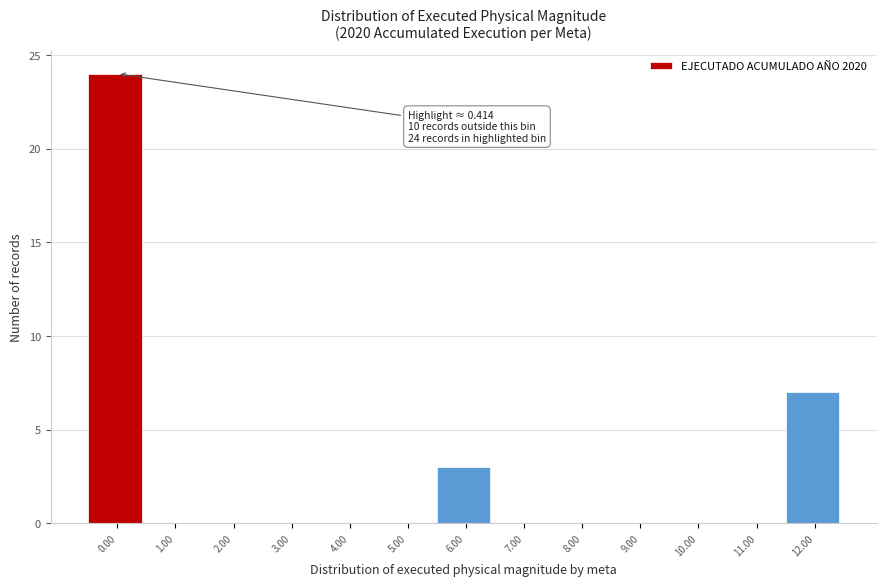

Reading left to right, transcribe all the data shown in this chart.

0.00=24	1.00=0	2.00=0	3.00=0	4.00=0	5.00=0	6.00=3	7.00=0	8.00=0	9.00=0	10.00=0	11.00=0	12.00=7